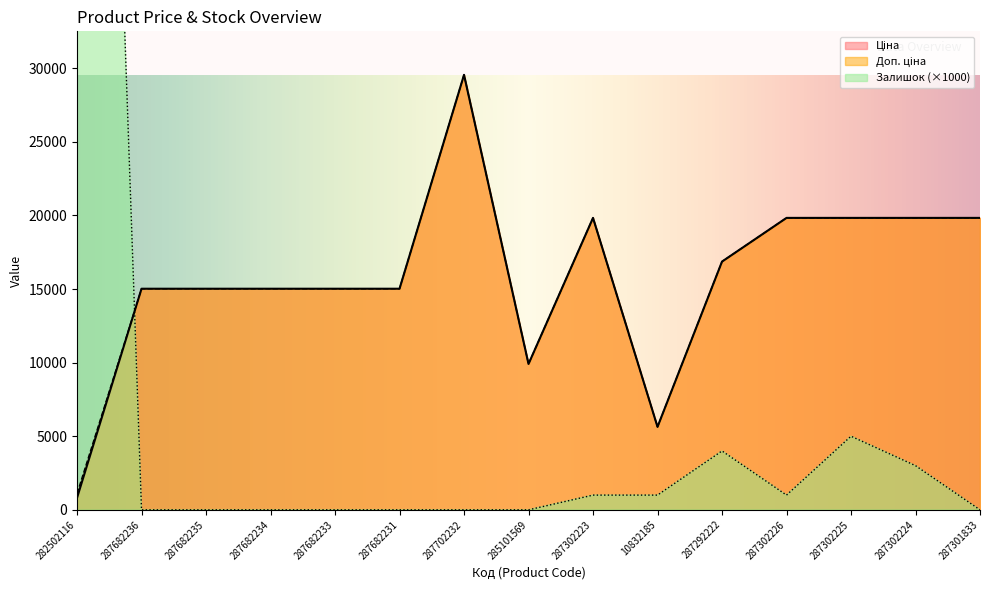

How many interior local valleys does the Залишок series have?

1